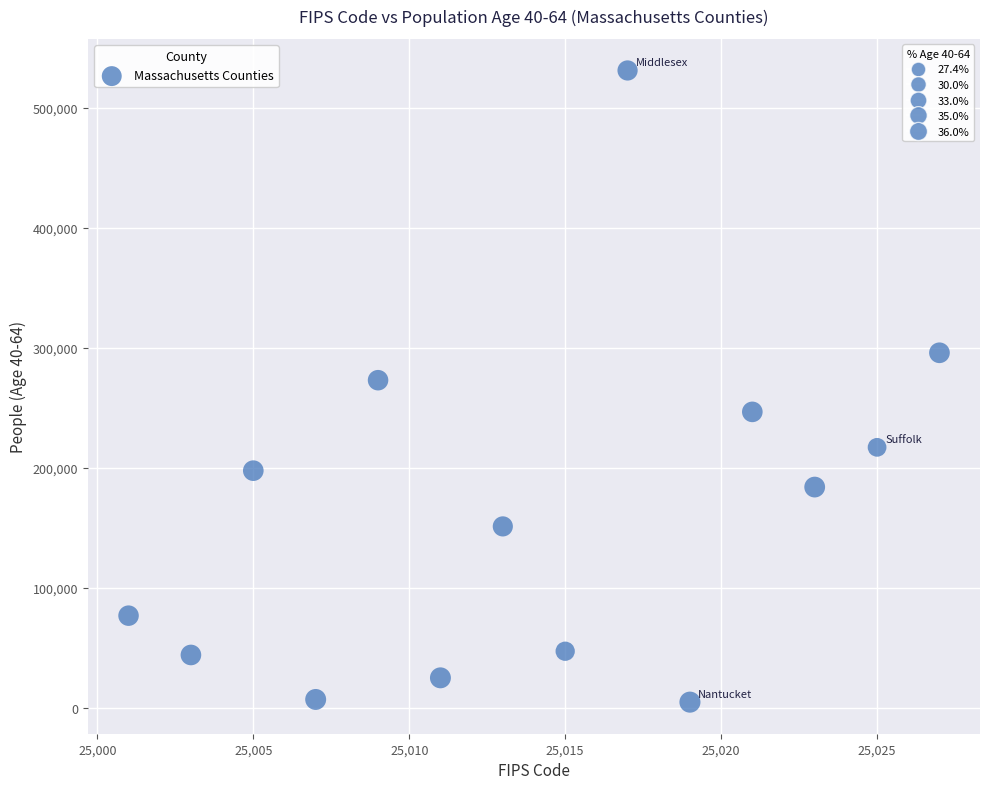

What is the range of X values (max minus min)?

26